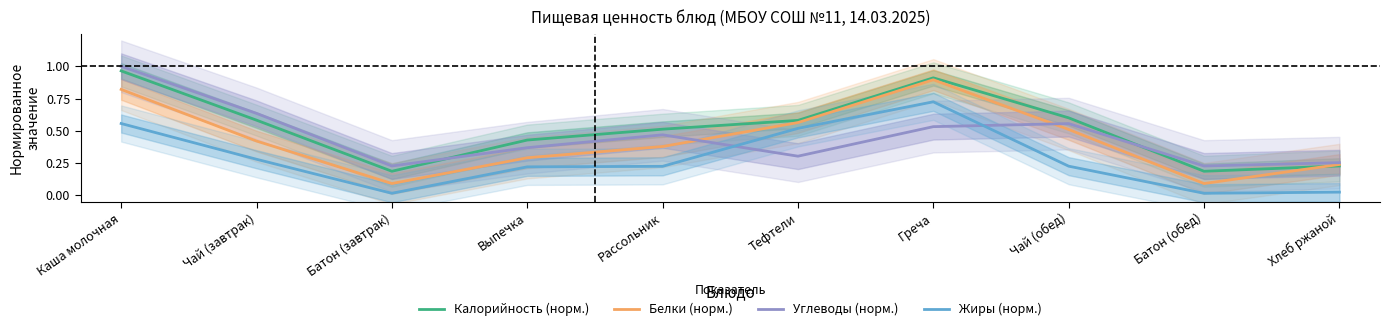

In Калорийность (норм.), how many points are lower than both neighbors (excluding endpoints)?

2